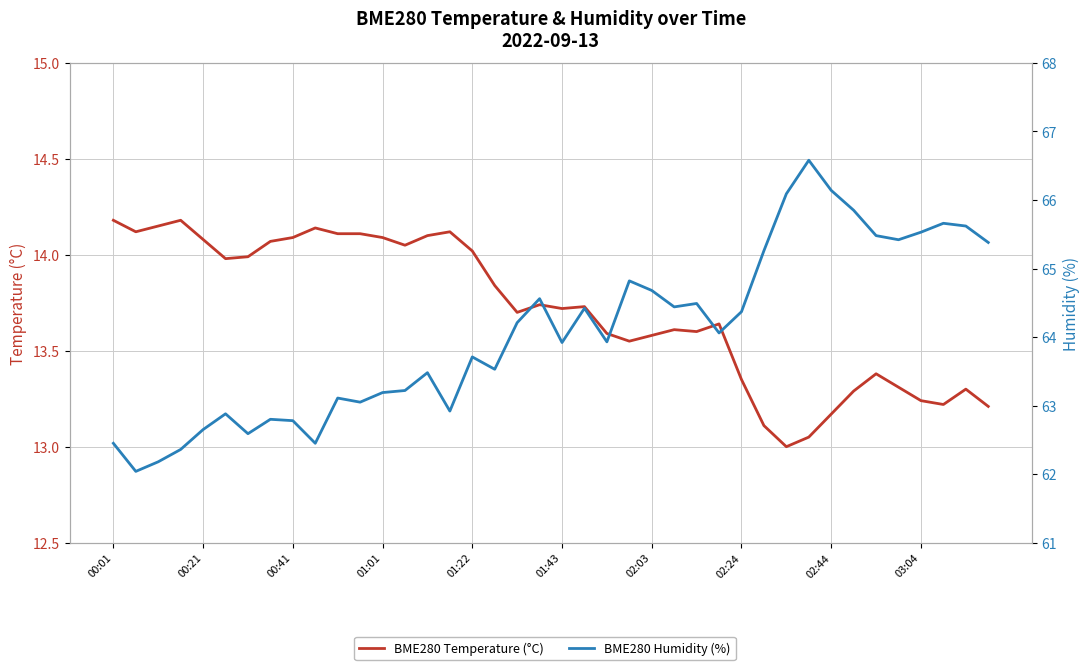

What is the average value of the BME280 Temperature (°C) series?

13.7